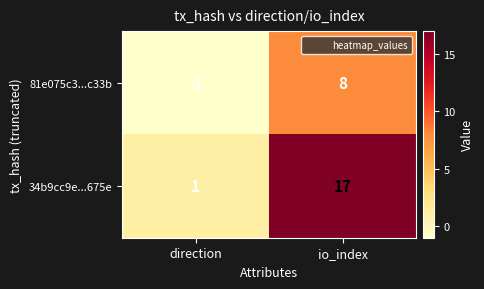

What is the greatest value displayed?

17